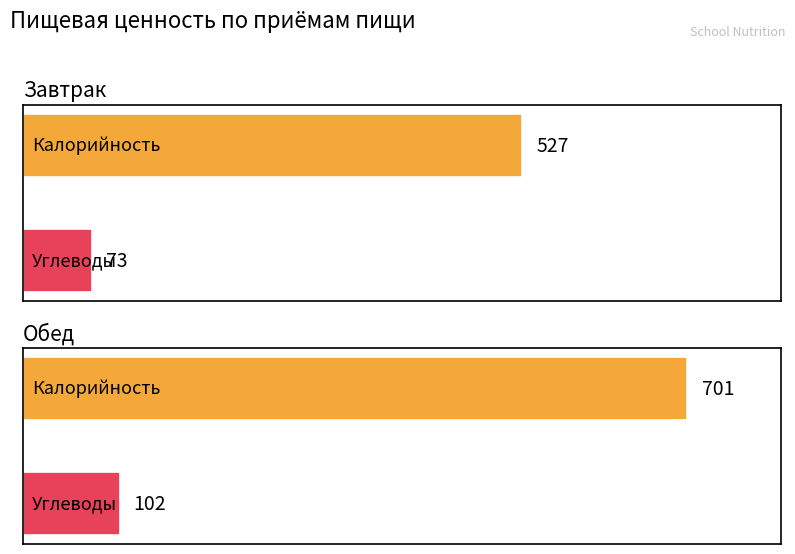

What is the greatest value displayed?

701